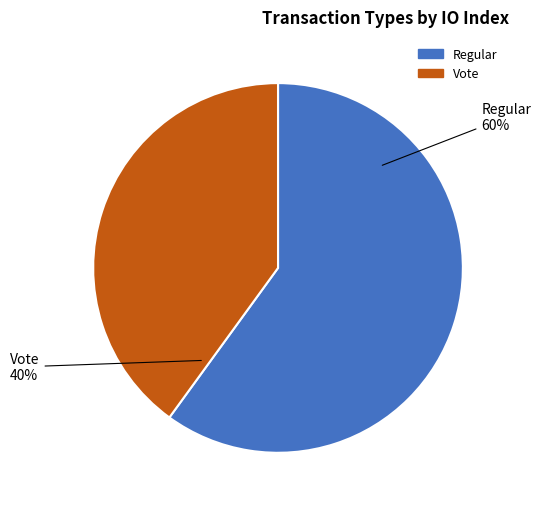

To the nearest percent, what is the difference between the largest and smallest slice percentages?

20%